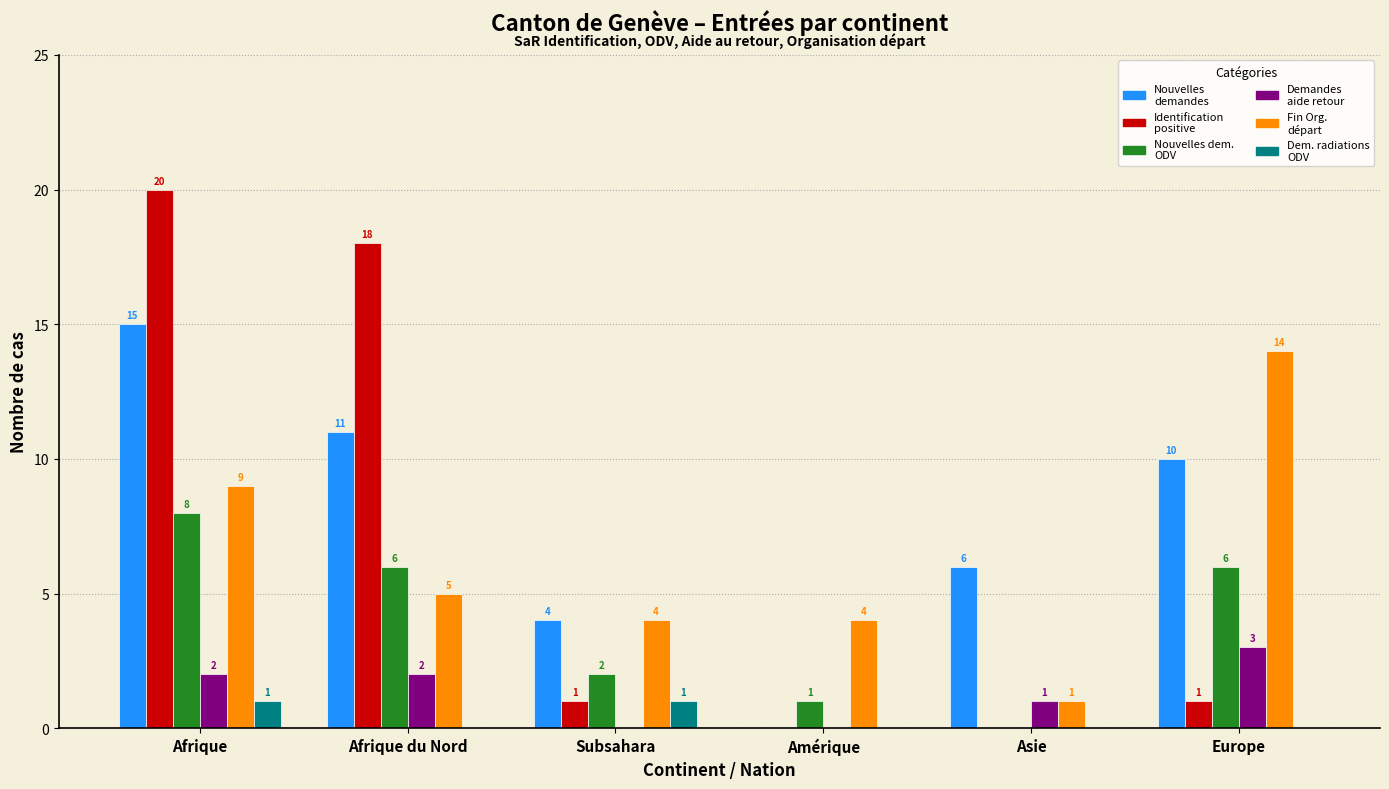

Count the number of categories in the chart.

6